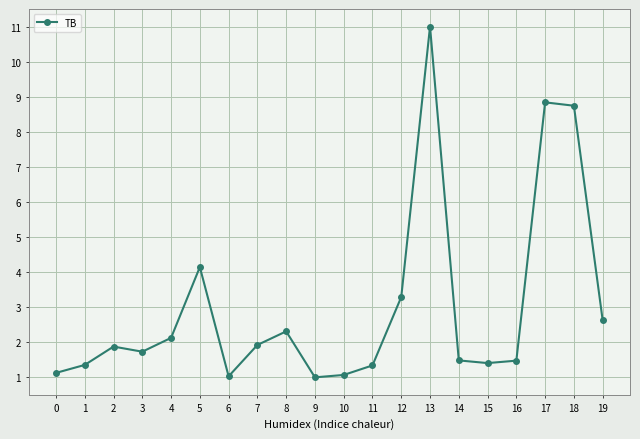

Which category has the highest value across all series?

13